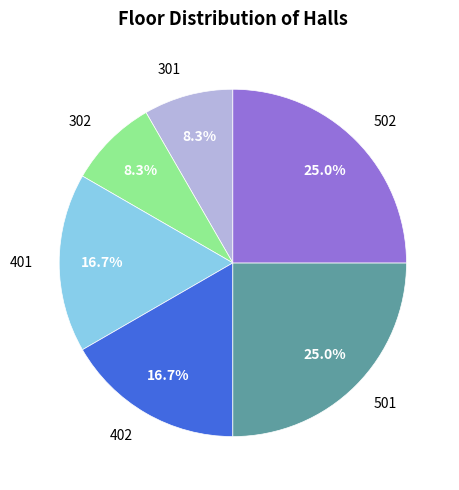

Which has a higher value, 501 or 302?

501